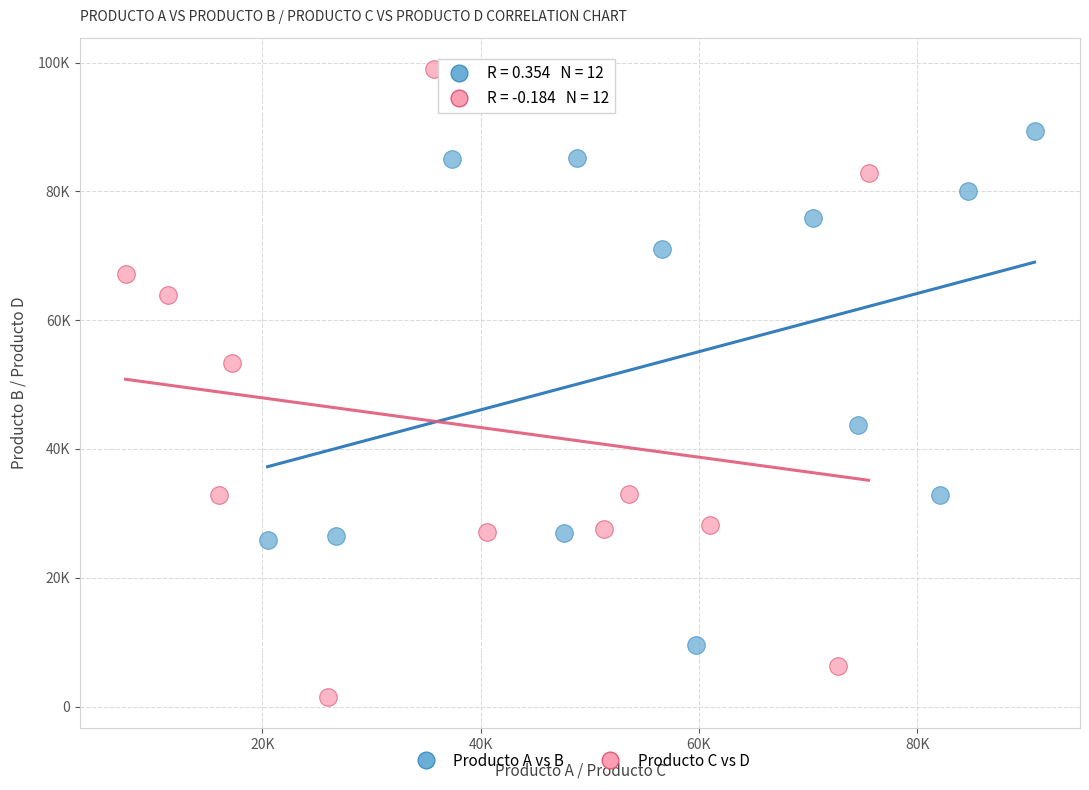

Which series contains the lowest Y value?

Producto C vs D